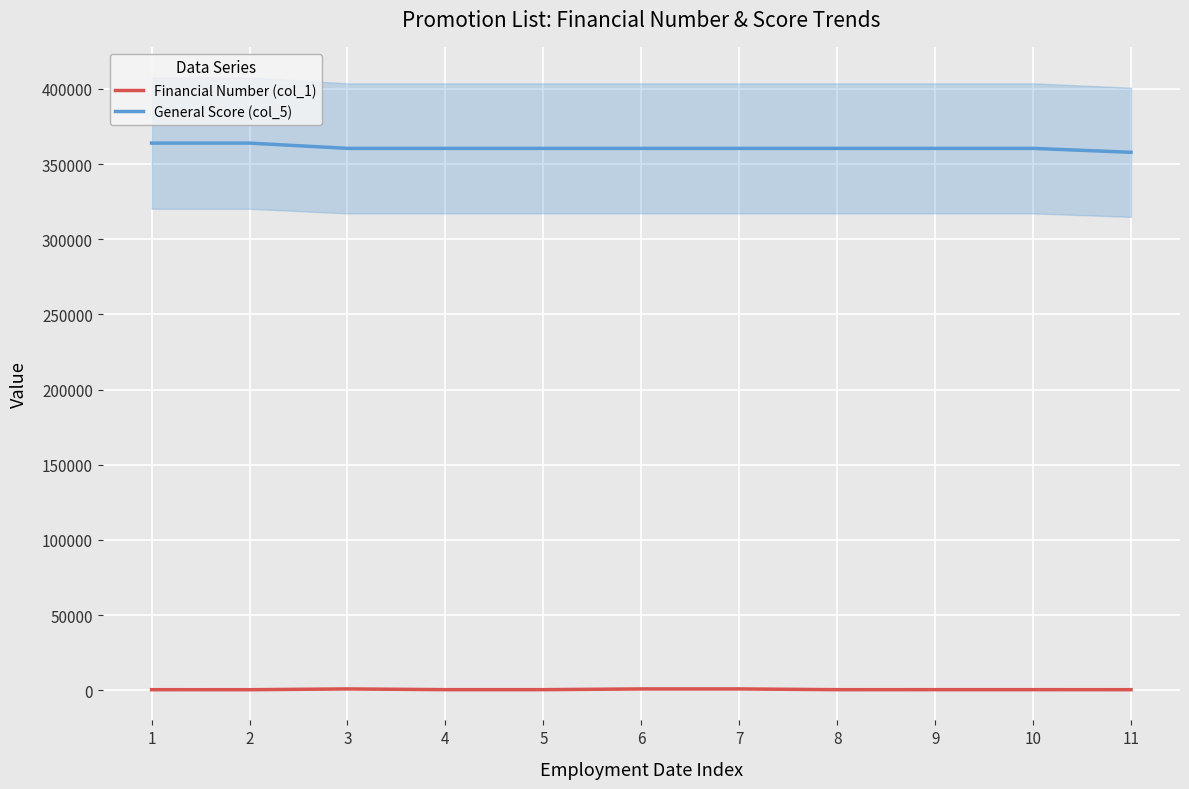

At which label is Financial Number (col_1) closest to 635?

4